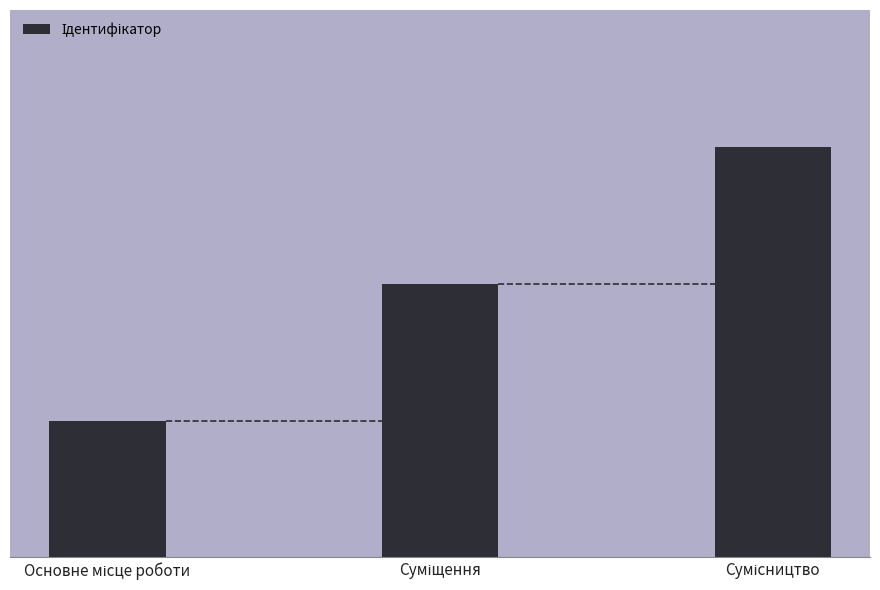

Does the chart contain any negative values?

No